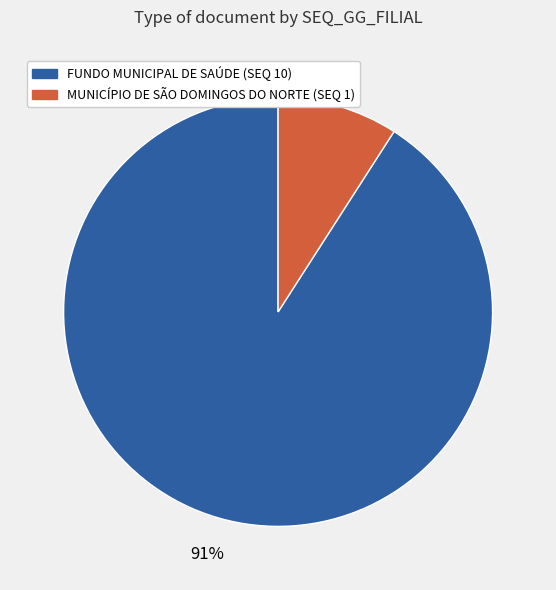

Does any single category account for the majority?

Yes